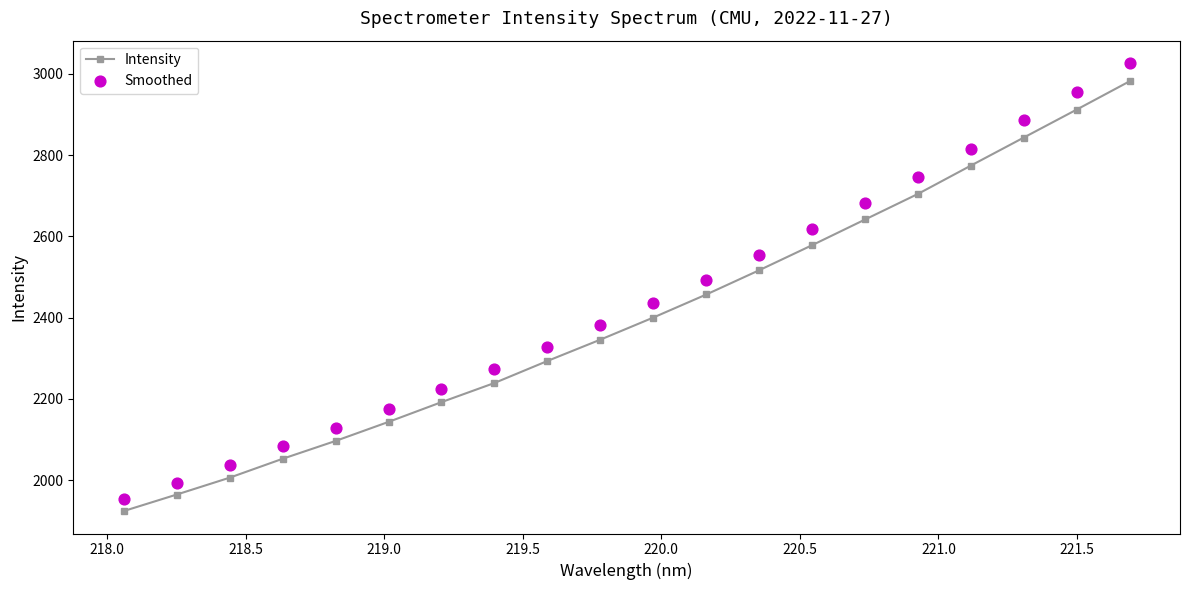

Which series reaches the minimum Y coordinate?

Intensity